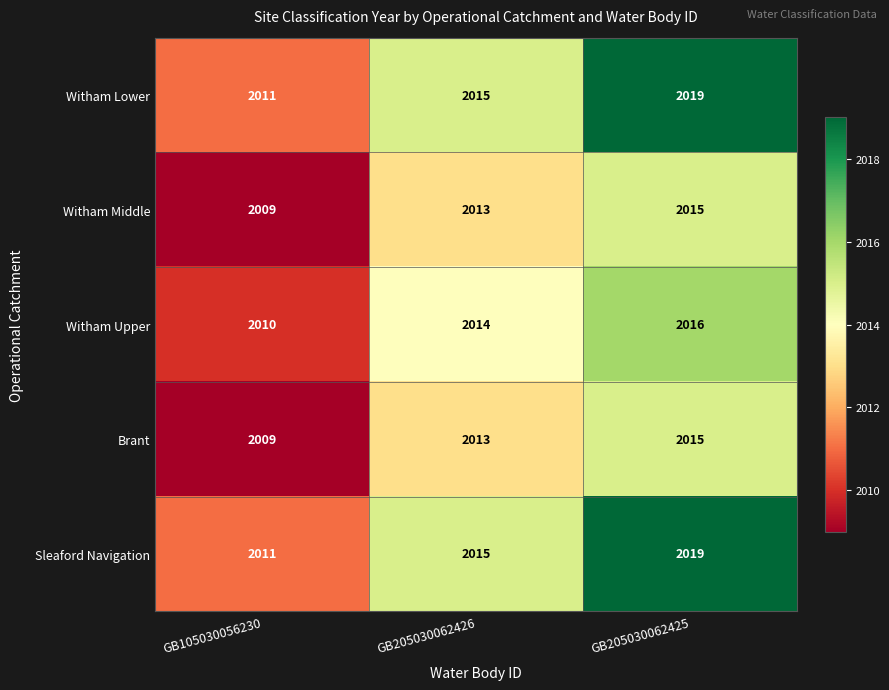

What is the total value across all series at GB205030062425?

10084